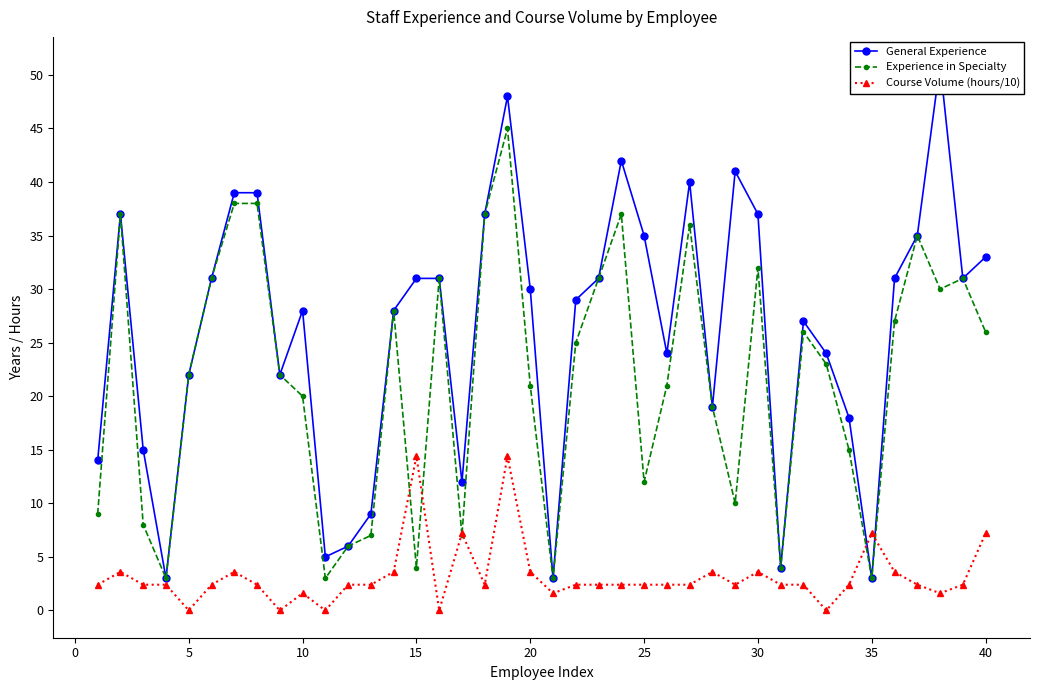

List the series in order of their peak value, highest first.

General Experience, Experience in Specialty, Course Volume (hours/10)